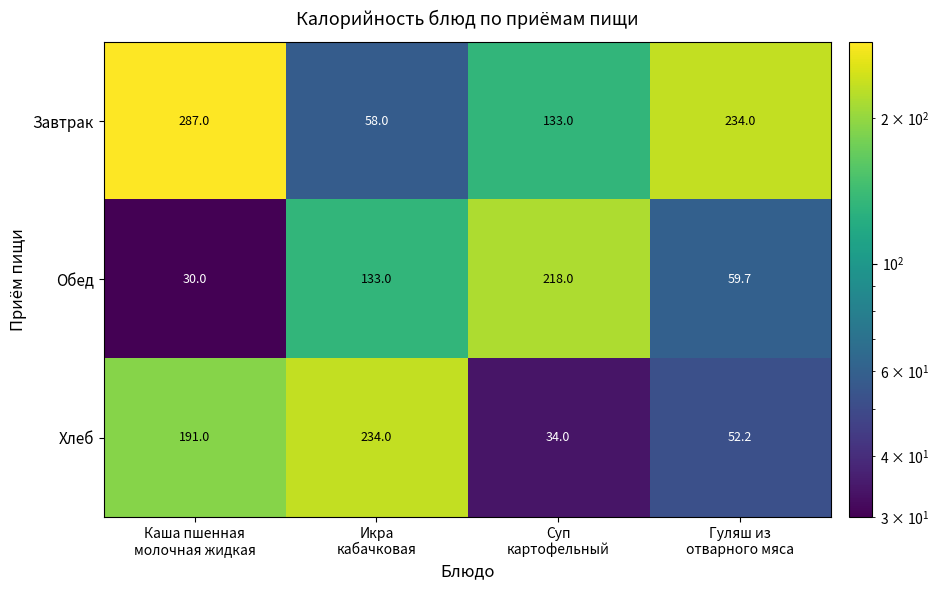

Rank the series by their average value, from lowest to highest.

Обед, Хлеб, Завтрак